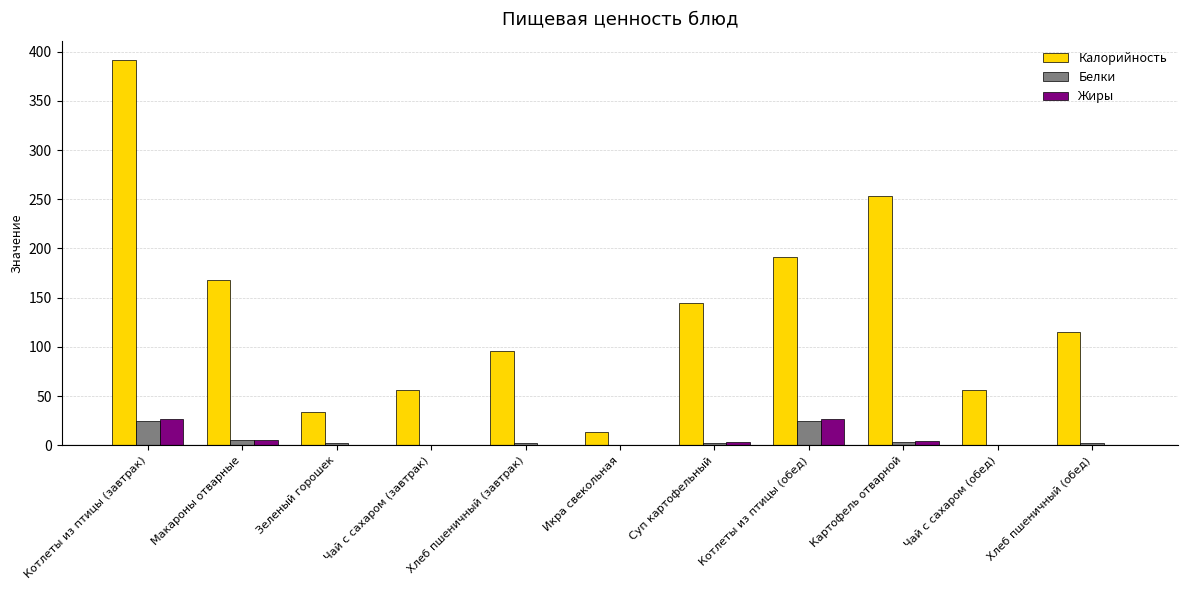

At which category is the sum across all series the highest?

Котлеты из птицы (завтрак)